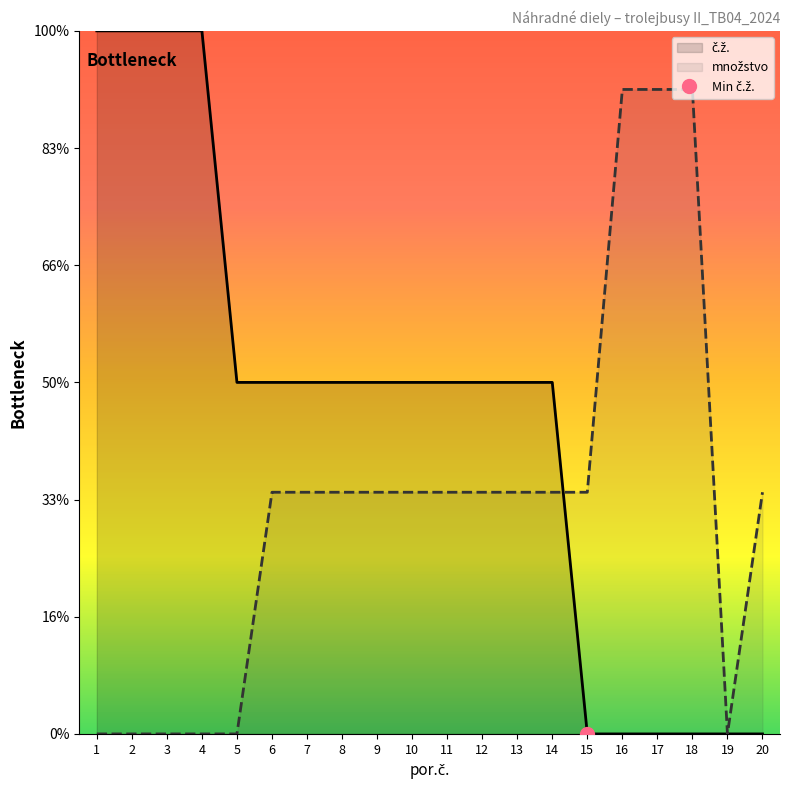

At 16, list the series in order from smallest to largest.

č.ž., množstvo